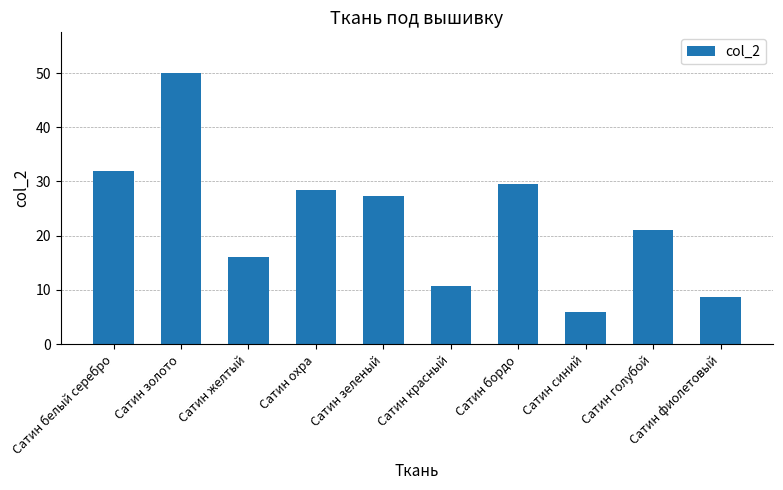

What is the label of the 4th bar from the right?

Сатин бордо